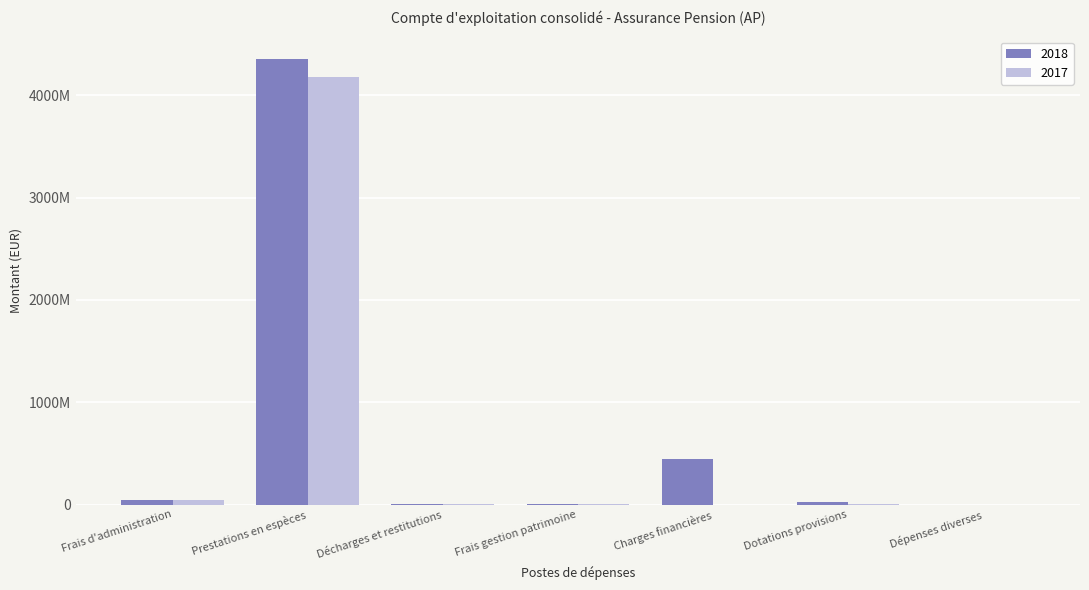

Rank the categories by 2018 value from lowest to highest.

Dépenses diverses, Frais gestion patrimoine, Décharges et restitutions, Dotations provisions, Frais d'administration, Charges financières, Prestations en espèces